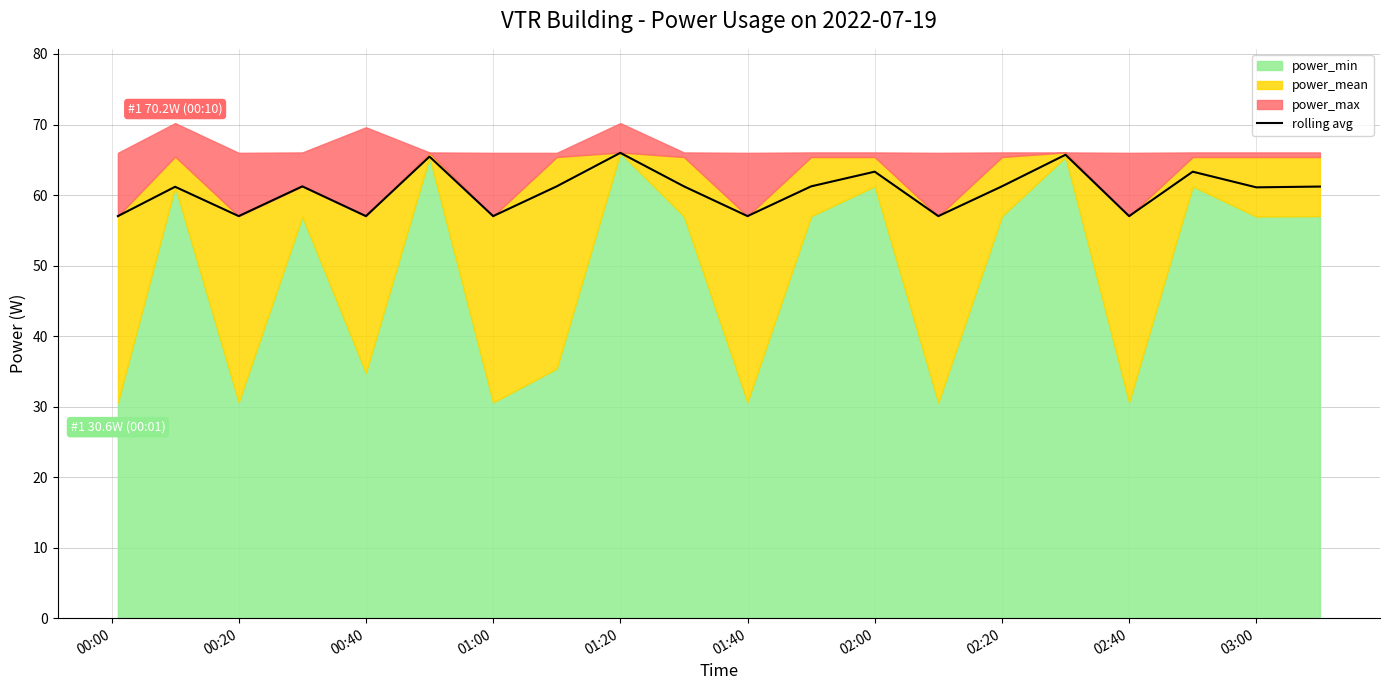

The value of rolling avg at 02:20 is 21.5. True or false?

False